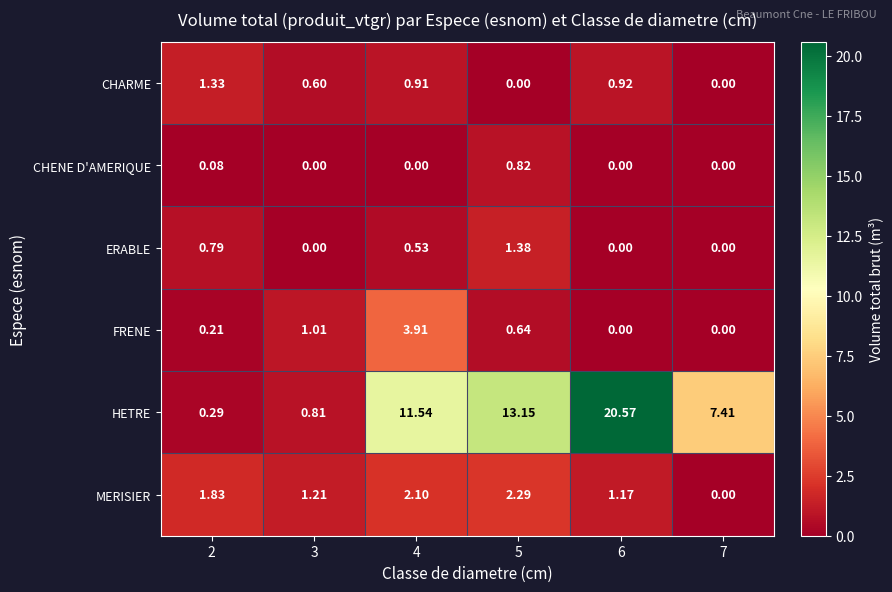

Rank the series by their maximum value, from highest to lowest.

HETRE, FRENE, MERISIER, ERABLE, CHARME, CHENE D'AMERIQUE